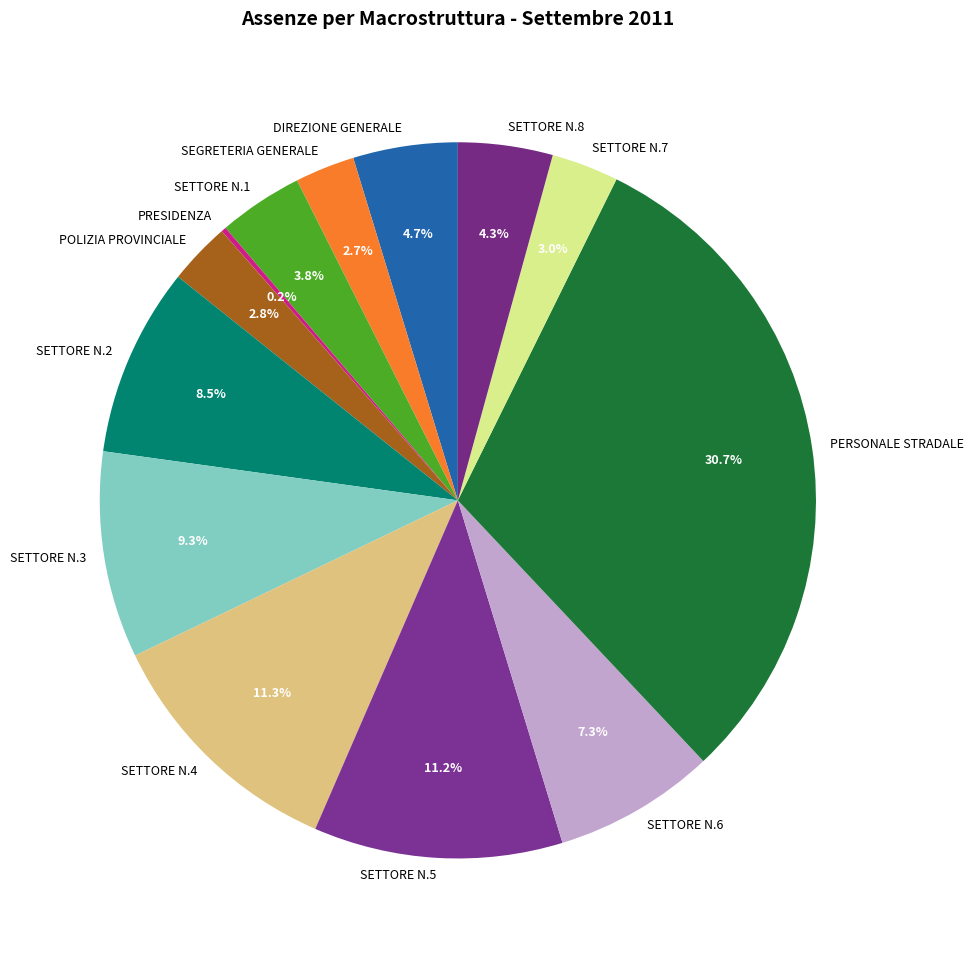

Between SETTORE N.1 and SEGRETERIA GENERALE, which is larger?

SETTORE N.1